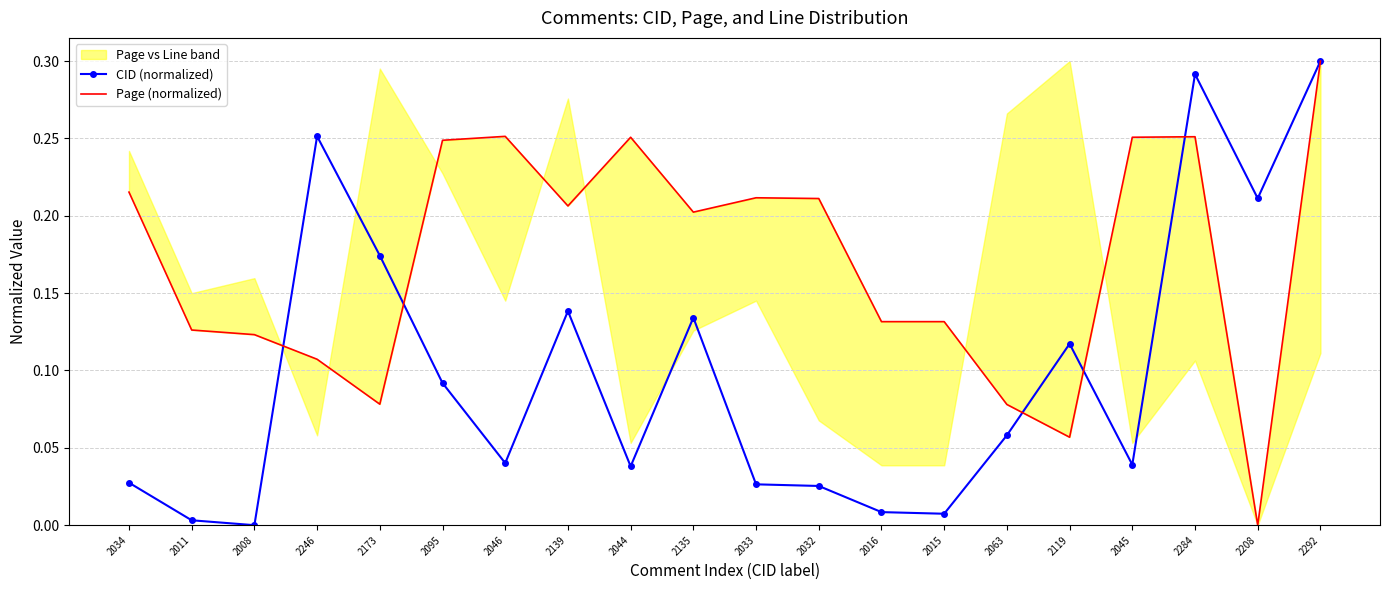

Where is the first local maximum for Page (normalized)?

2046